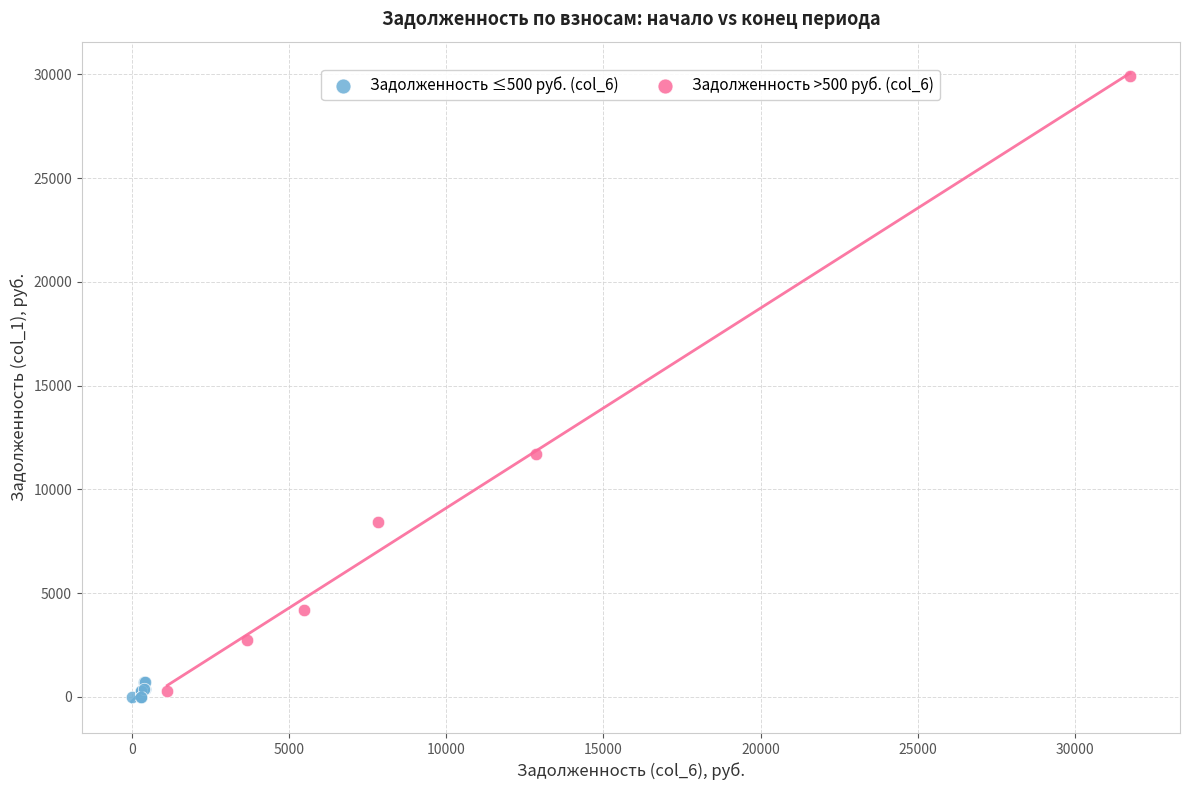

Which series has the largest Y range (max minus min)?

Задолженность >500 руб. (col_6)